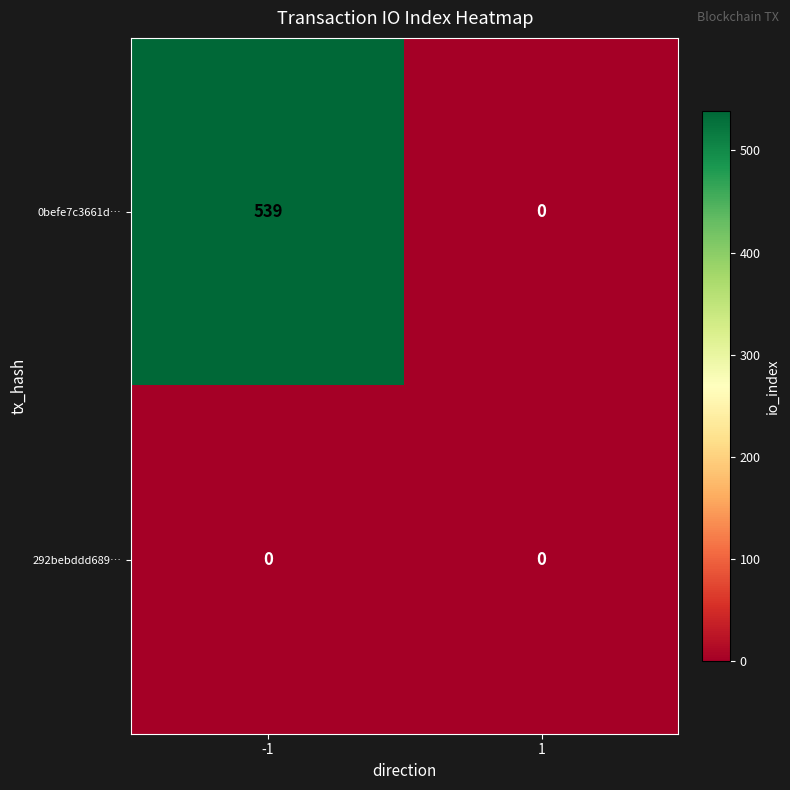

The 0befe7c3661d… series shows 0 at 1. True or false?

True